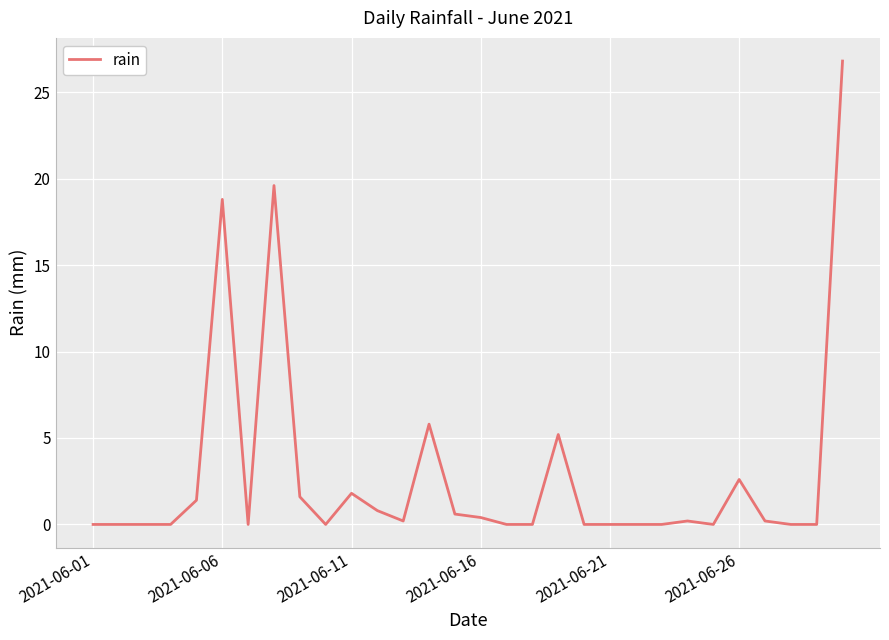

What is the greatest value displayed?

26.8